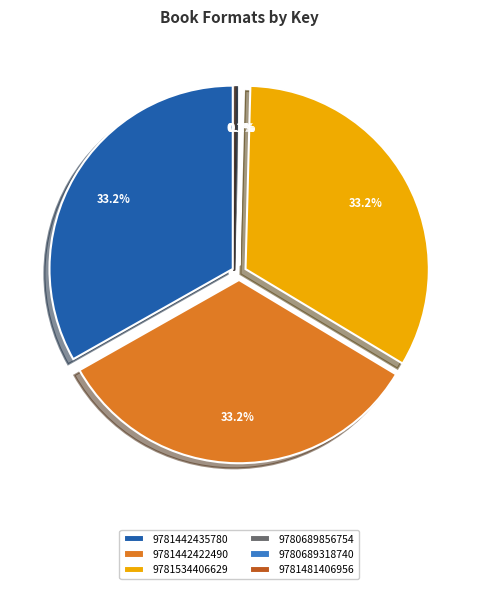

True or false: 9780689856754 accounts for 0% of the total.

True